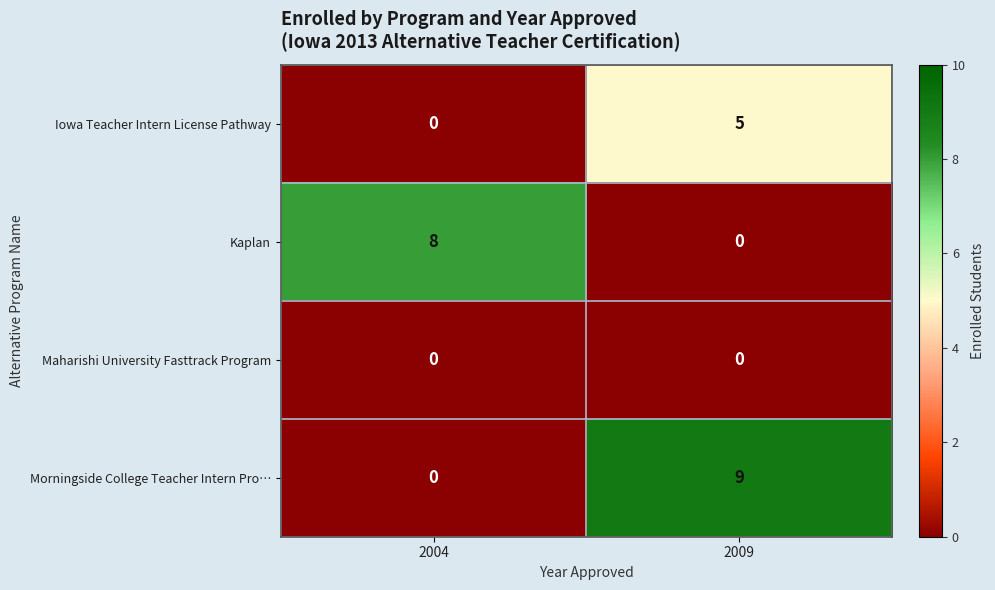

True or false: Maharishi University Fasttrack Program has a value of 0 at 2009.

True